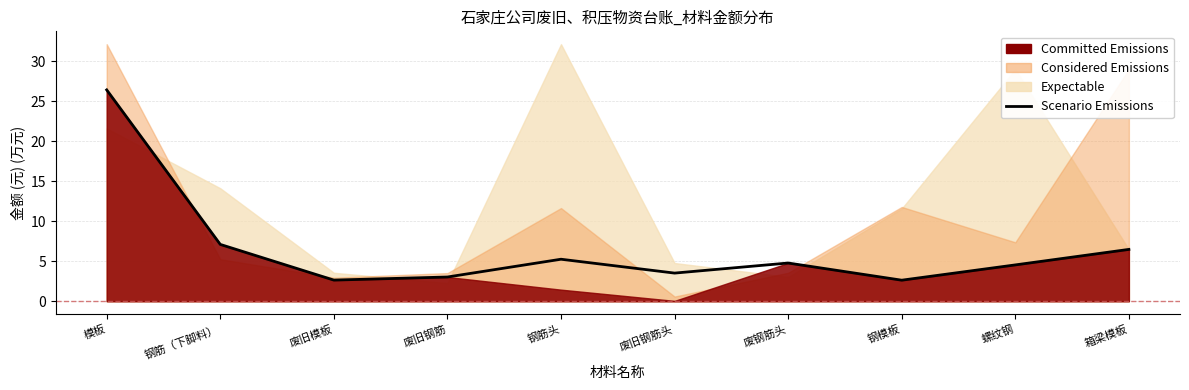

What position from the right is 废旧模板?

8